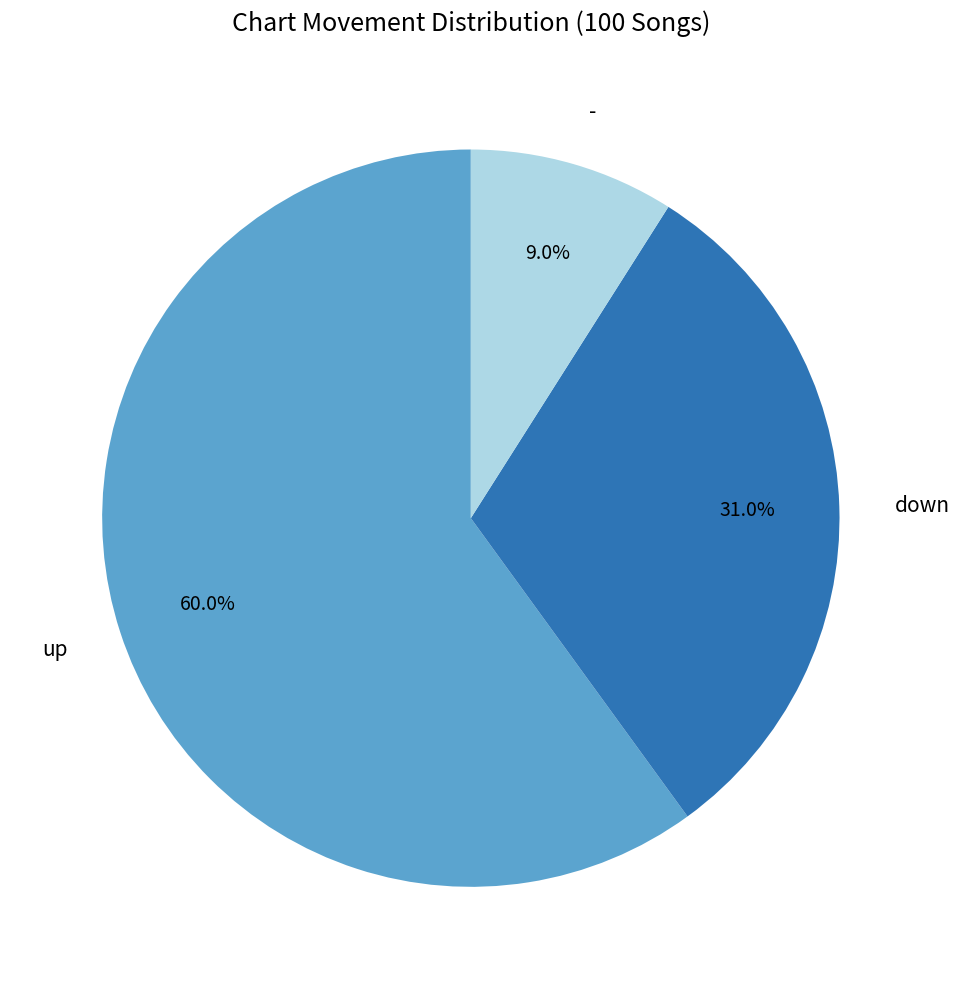

Is there a majority slice in this chart?

Yes